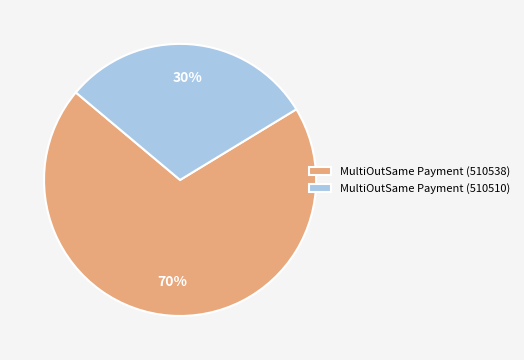

To the nearest percent, what portion does MultiOutSame Payment (510510) represent?

30%